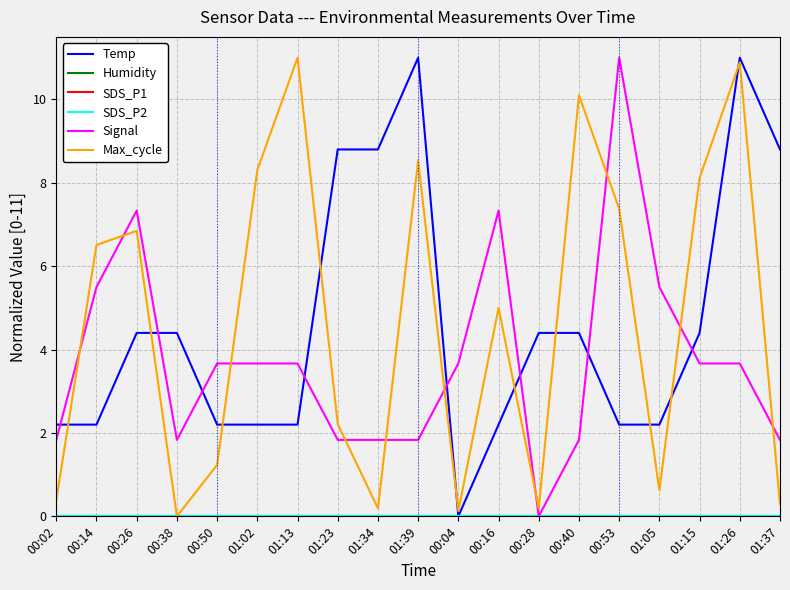

True or false: SDS_P2 has more than 2 points higher than both neighbors.

False